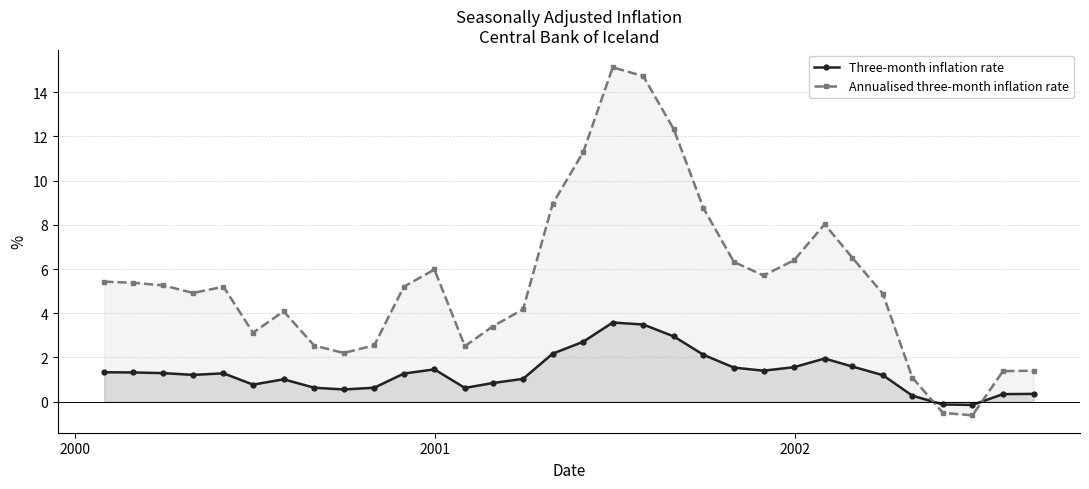

Count the number of data series in this chart.

2